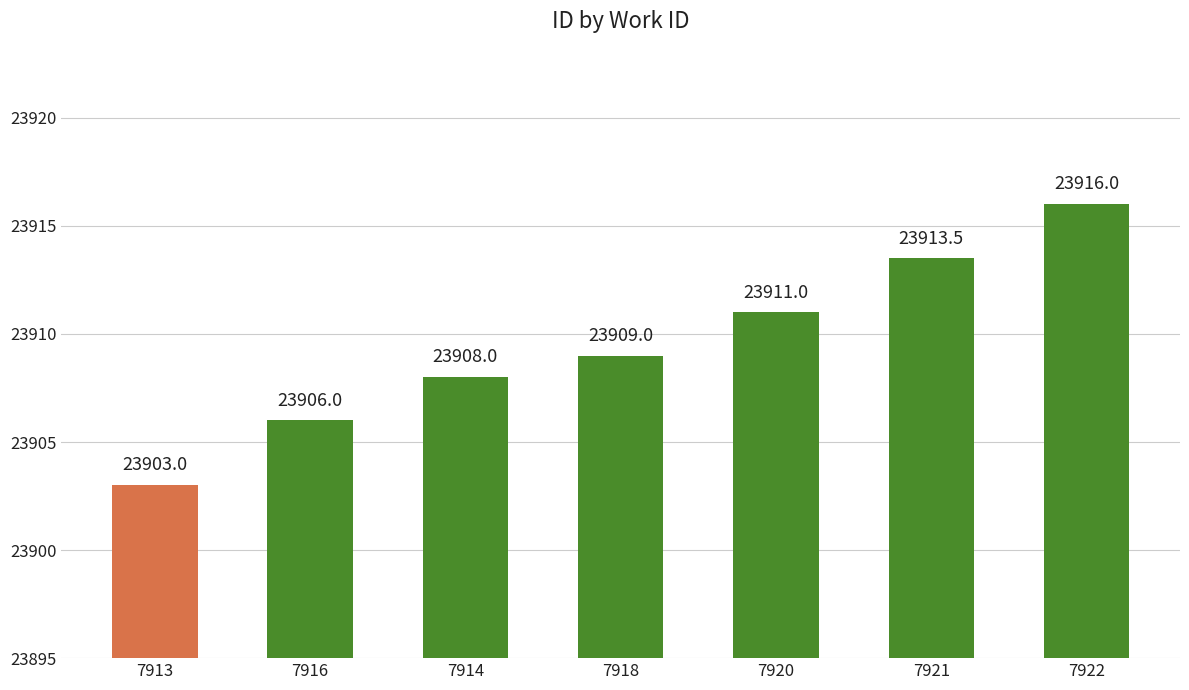

Reading right to left, list all the values displayed in this chart.

23916.0	23913.5	23911.0	23909.0	23908.0	23906.0	23903.0